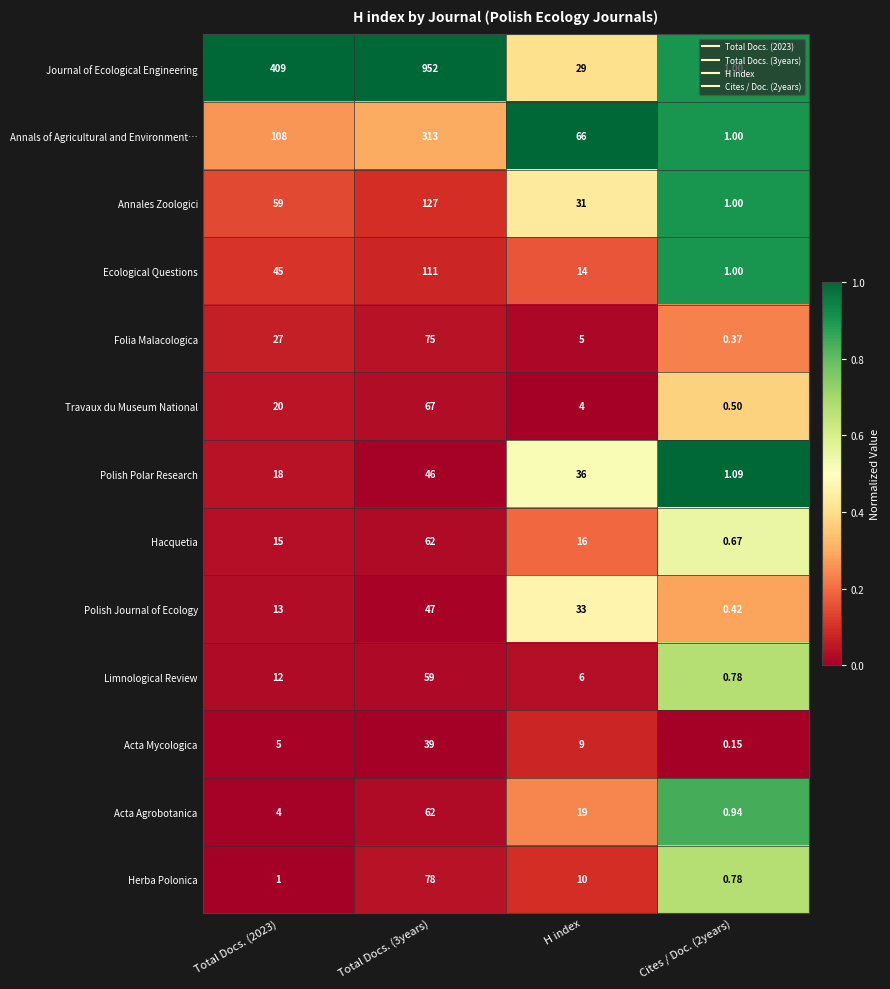

Between Total Docs. (3years) and Cites / Doc. (2years), which series saw the biggest shift?

Journal of Ecological Engineering